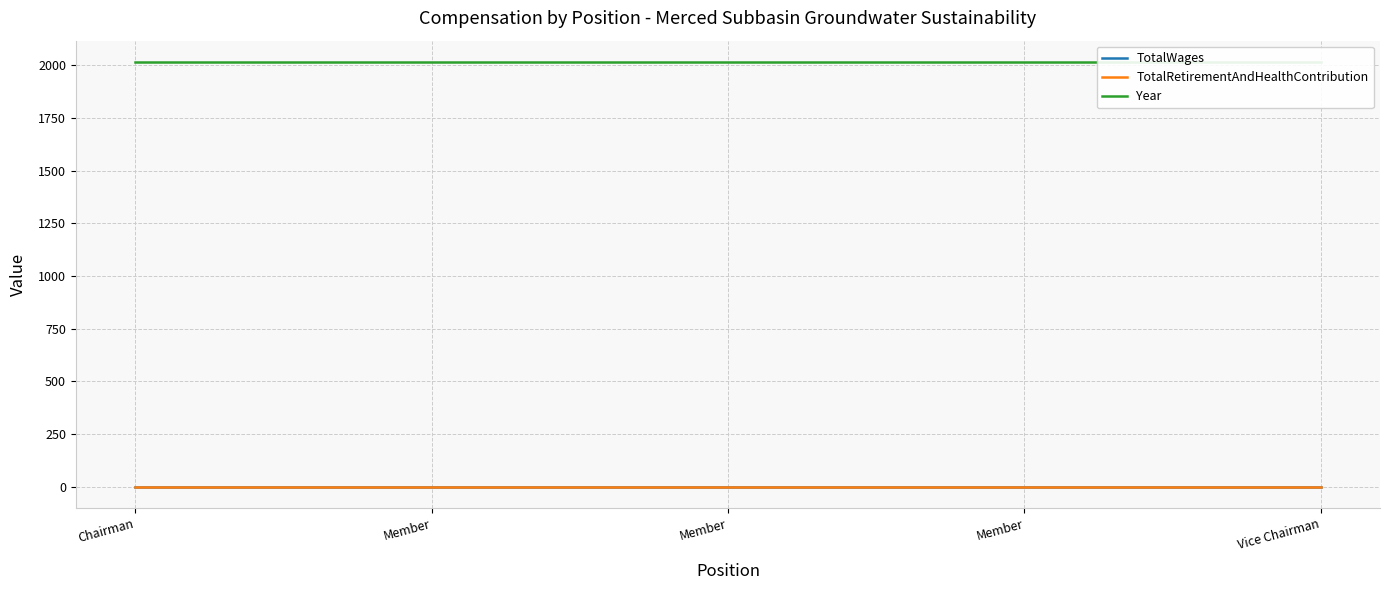

The TotalRetirementAndHealthContribution series shows 0 at Member. True or false?

True